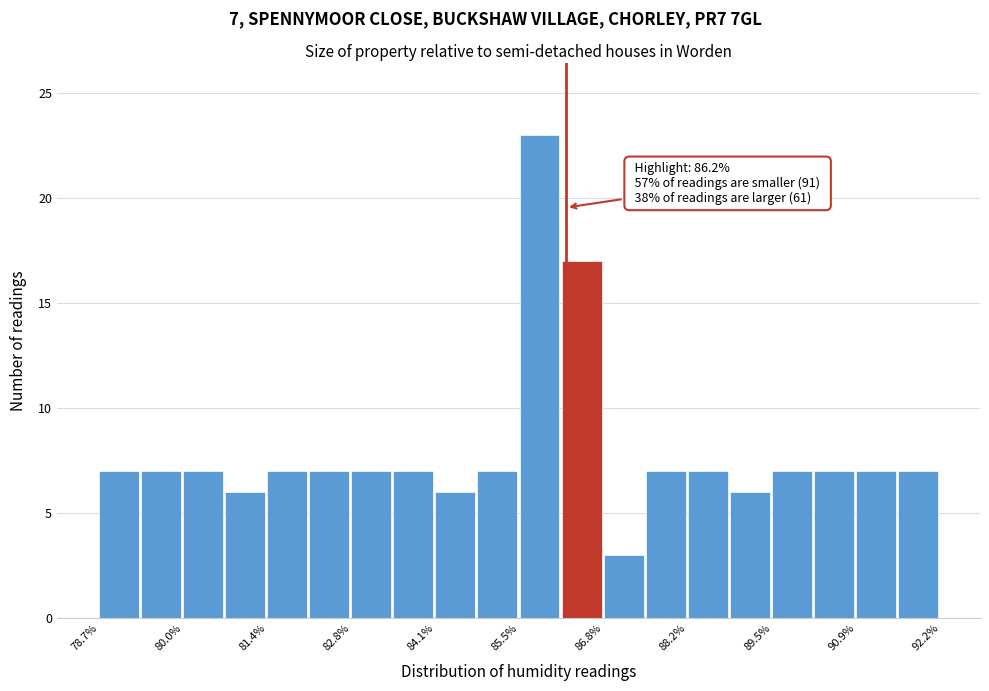

Read against the x-axis, roughly where is the centre of the tallest bar?

85.8